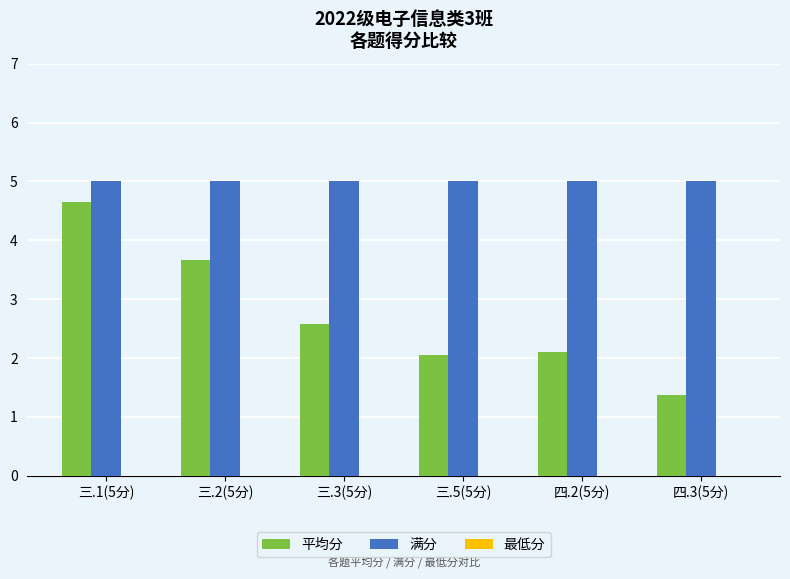

Which series has the widest spread of values?

平均分